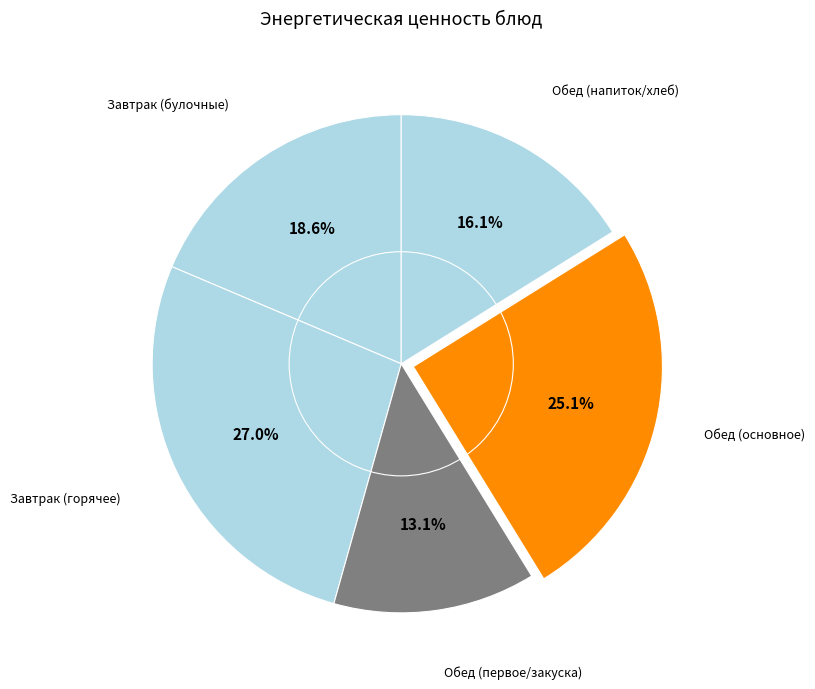

Which category has the smallest portion of the pie?

Обед (первое/закуска)